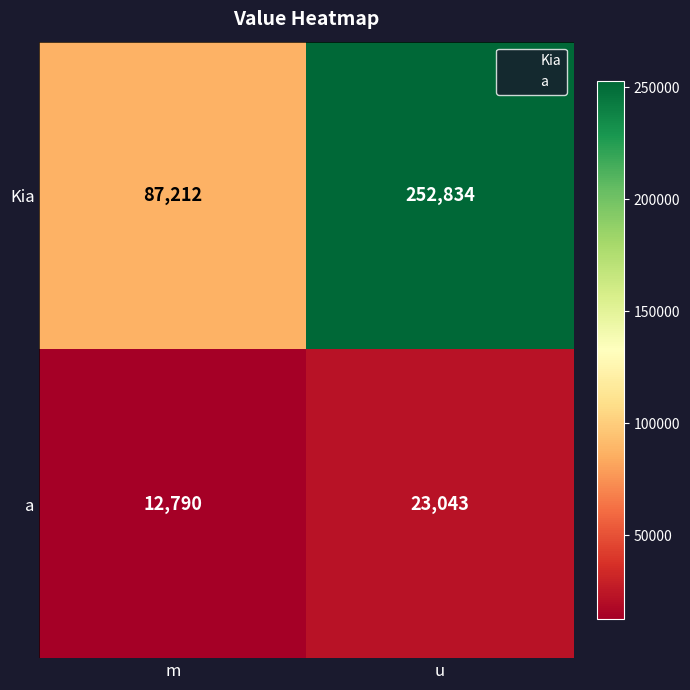

What is the total value across all series at m?

100002